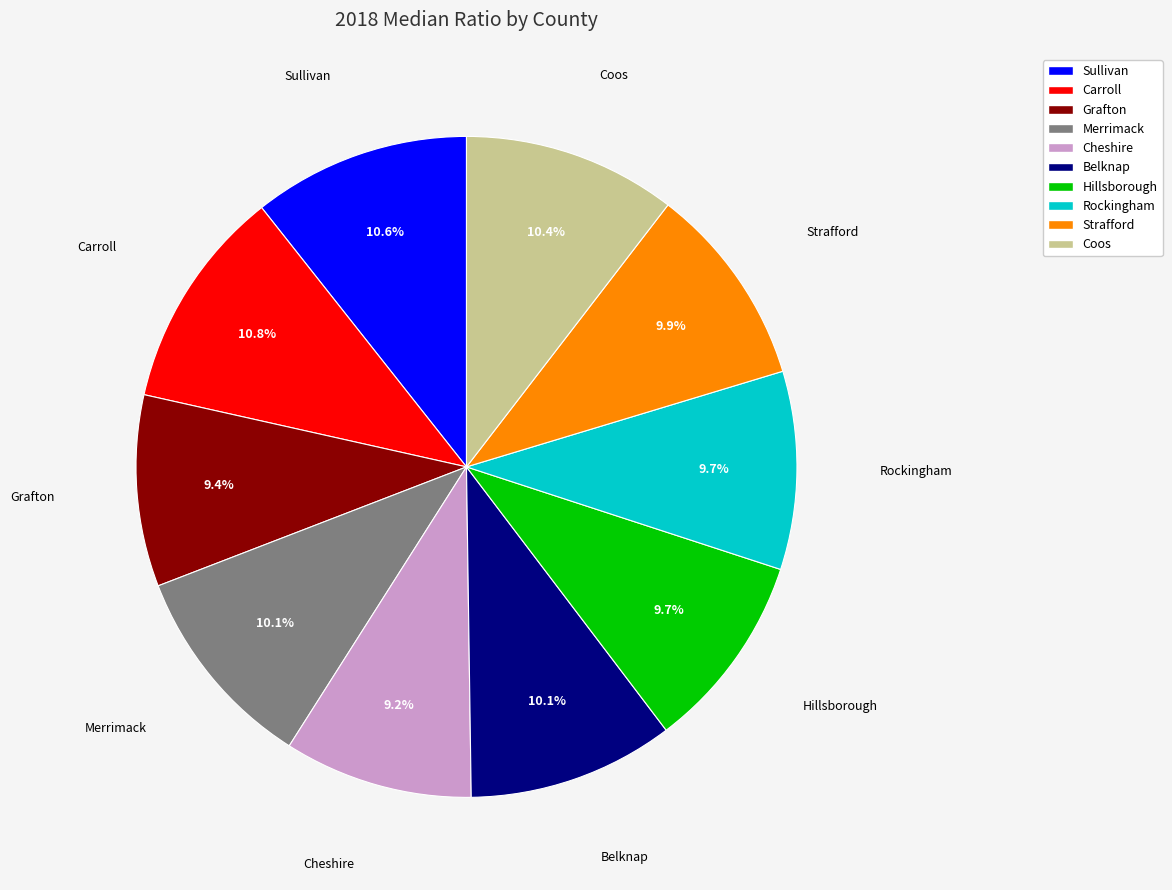

To the nearest percent, what is the difference between the largest and smallest slice percentages?

2%